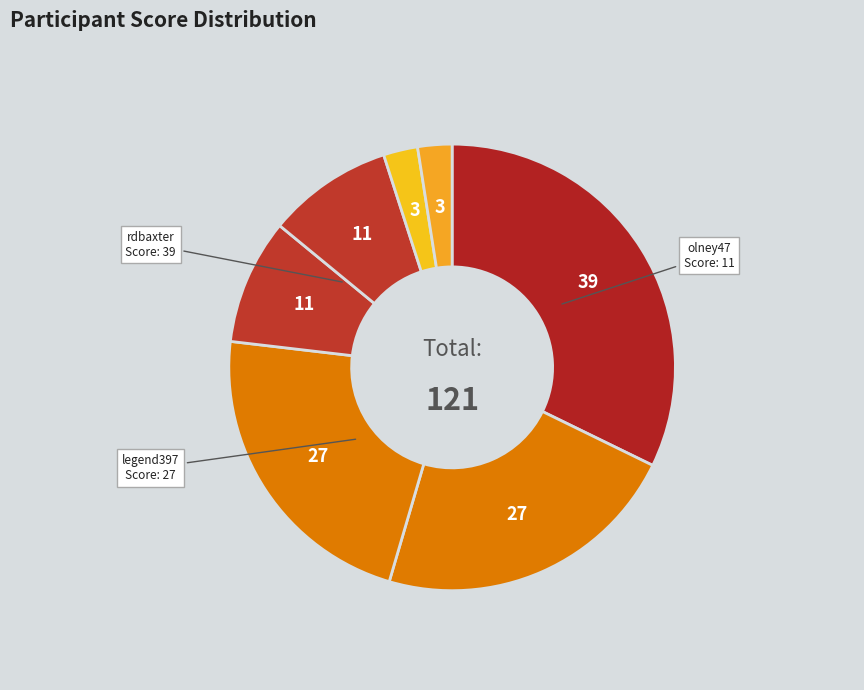

Count the number of slices in the pie.

7